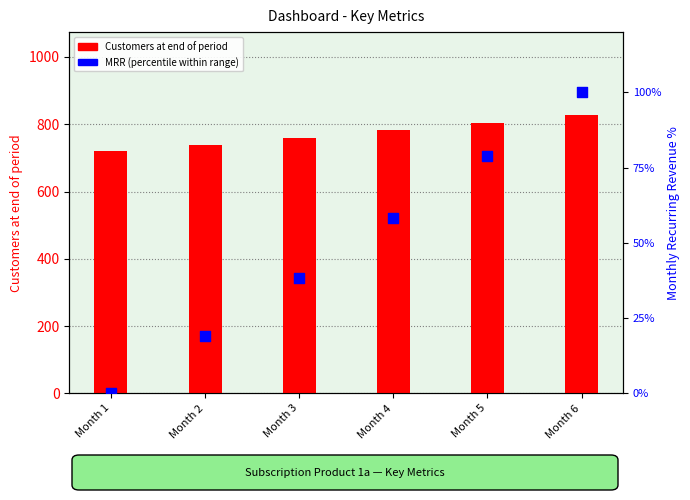

Which series has the widest spread of Y values?

Customers at end of period